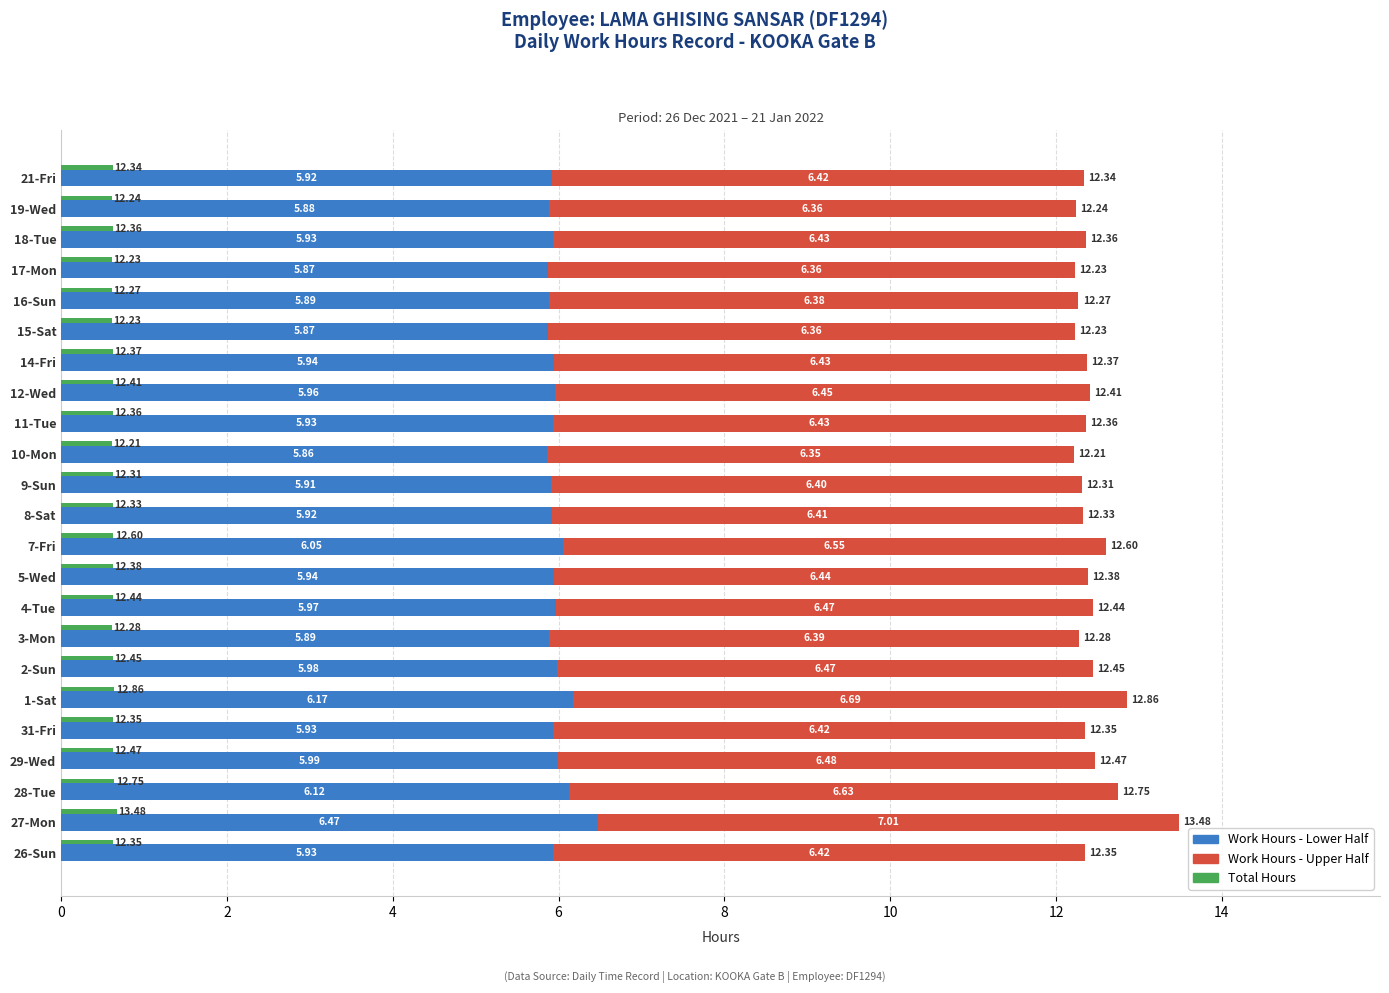

What is the value of the Male (Work Hours) bar at the 8th from the left?

5.9